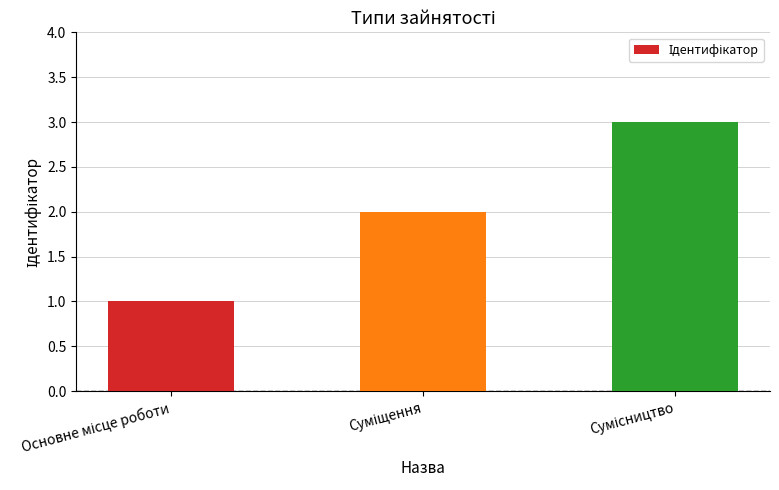

How many bars are there in total?

3